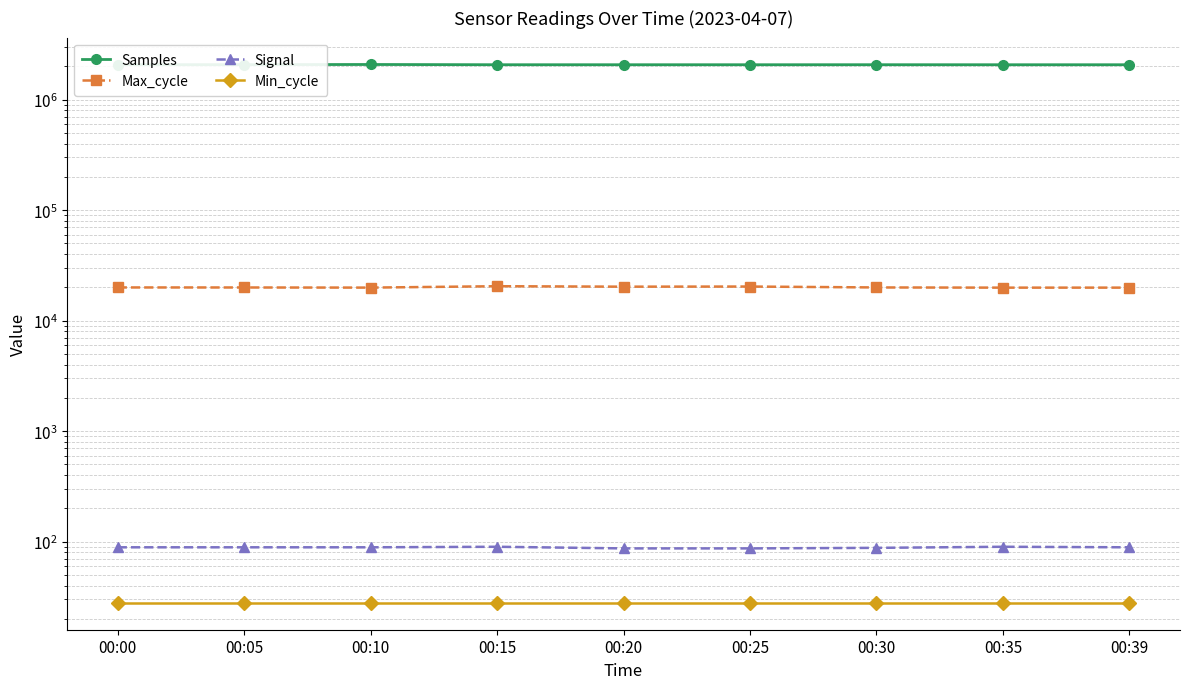

What is the difference between the maximum and minimum values in the Samples series?

10715